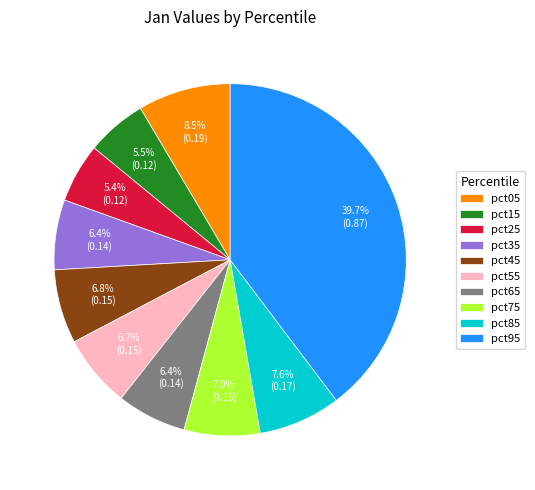

To the nearest percent, what is the difference between the pct15 and pct45 slice percentages?

1%